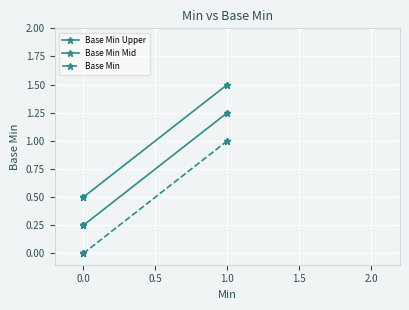

What is the spread (max minus min) of values at 0.0?

0.5